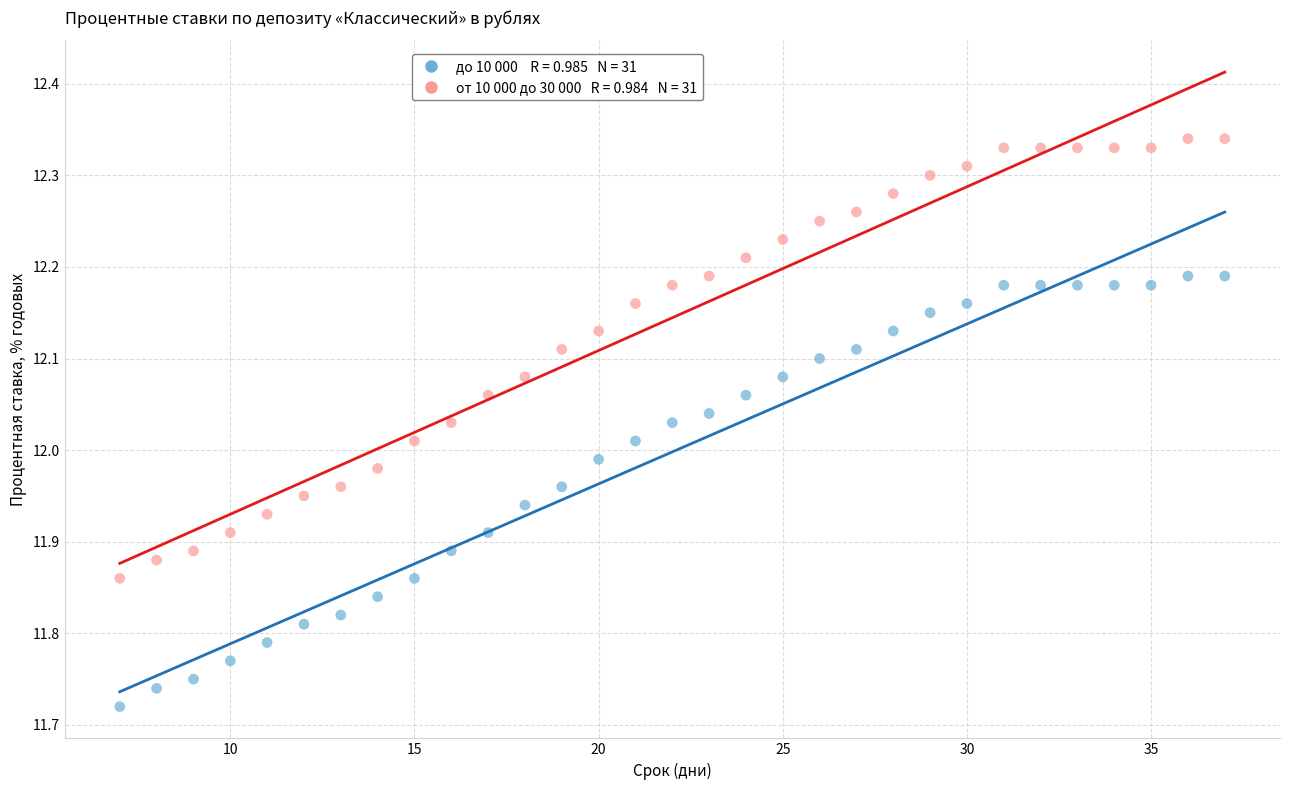

Across all data points, what is the range of X values (max minus min)?

30.0